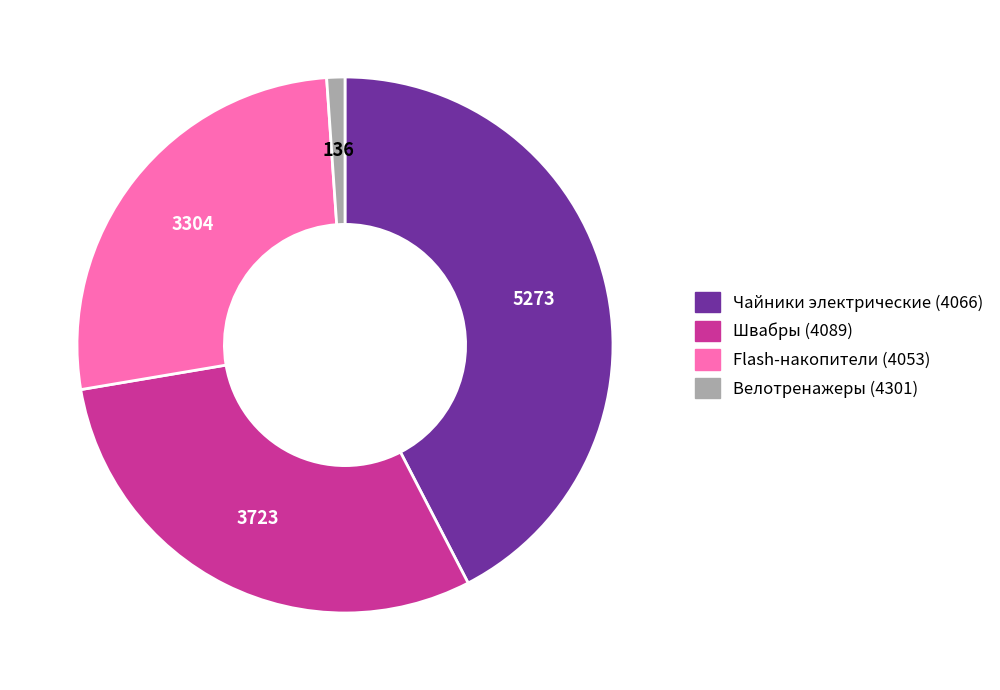

Which slice is the smallest?

Велотренажеры (4301)